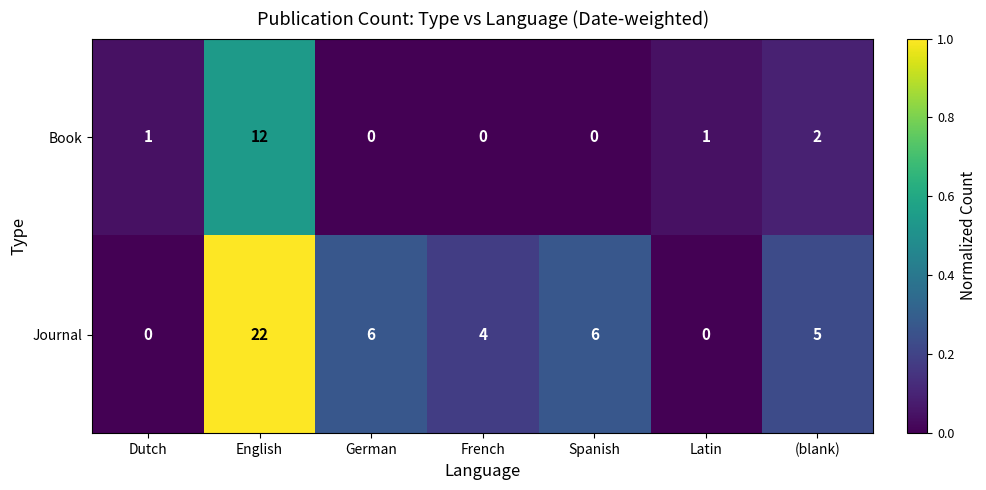

Between French and Spanish, which series saw the biggest shift?

Journal